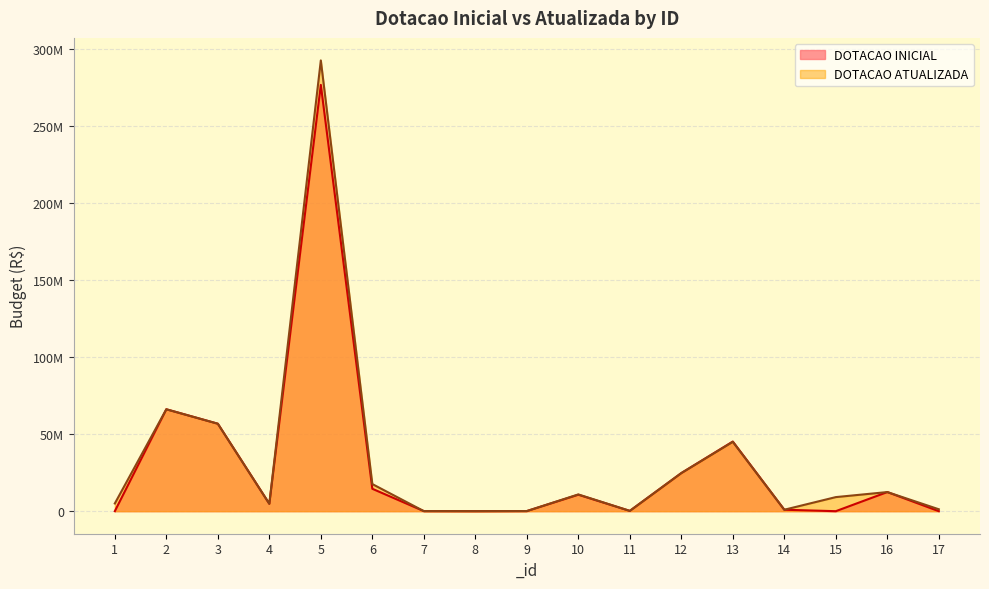

What is the highest value of the DOTACAO INICIAL series?

276894107